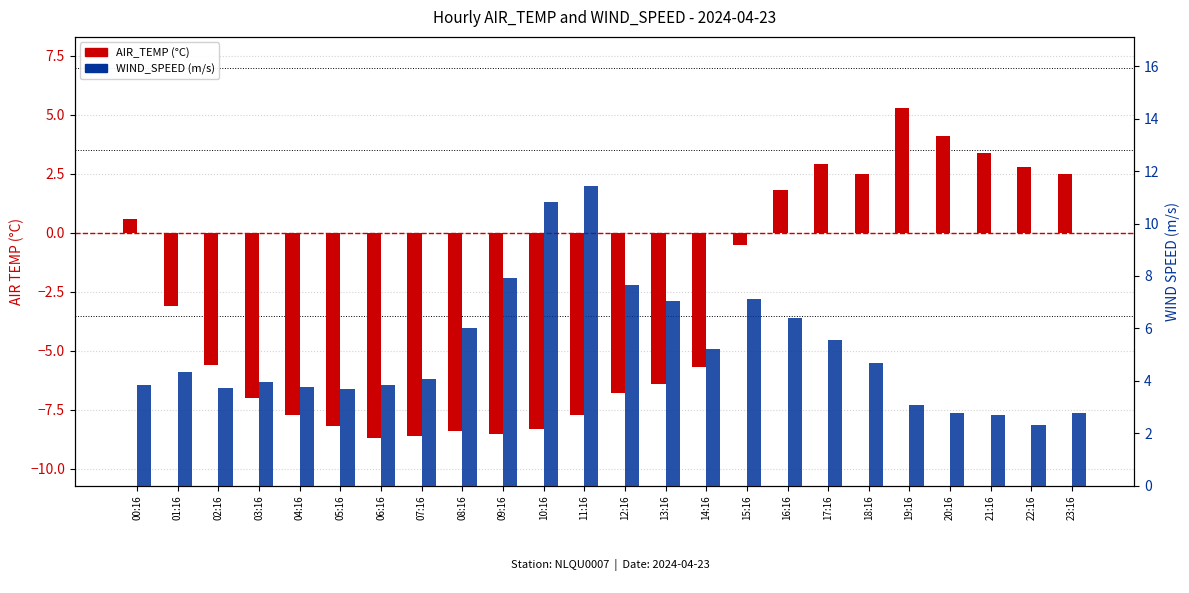

True or false: WIND_SPEED has a value of 2.4 at 06:16.

False